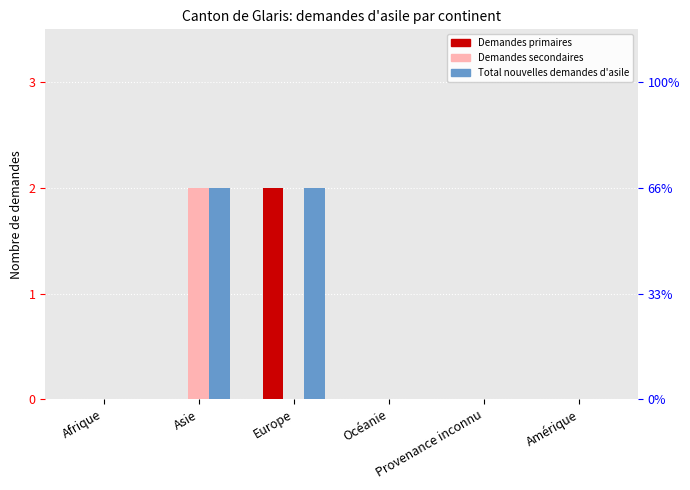

How many values in Demandes primaires are above zero?

1